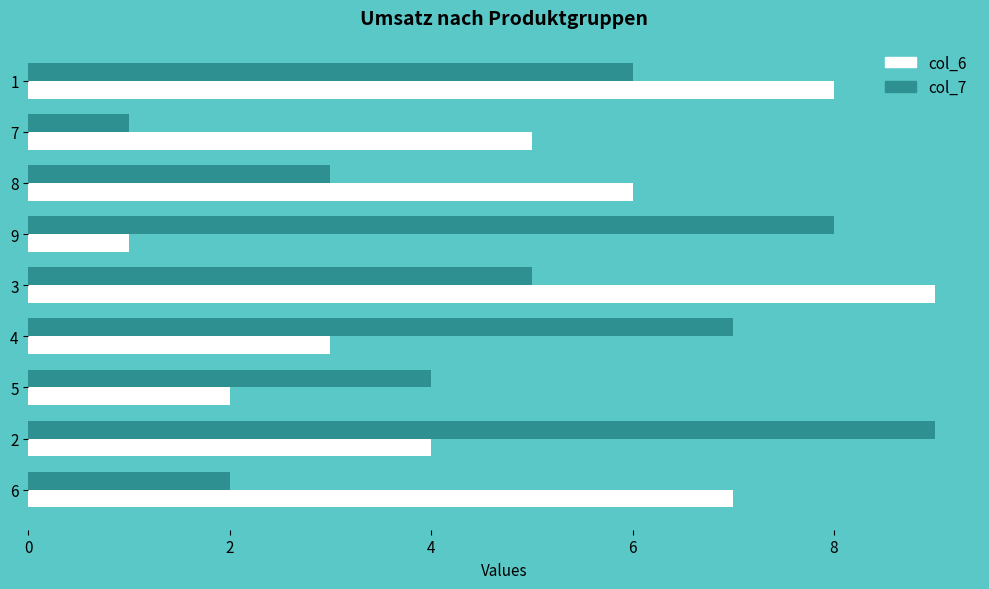

The col_7 series shows 0 at 7. True or false?

False